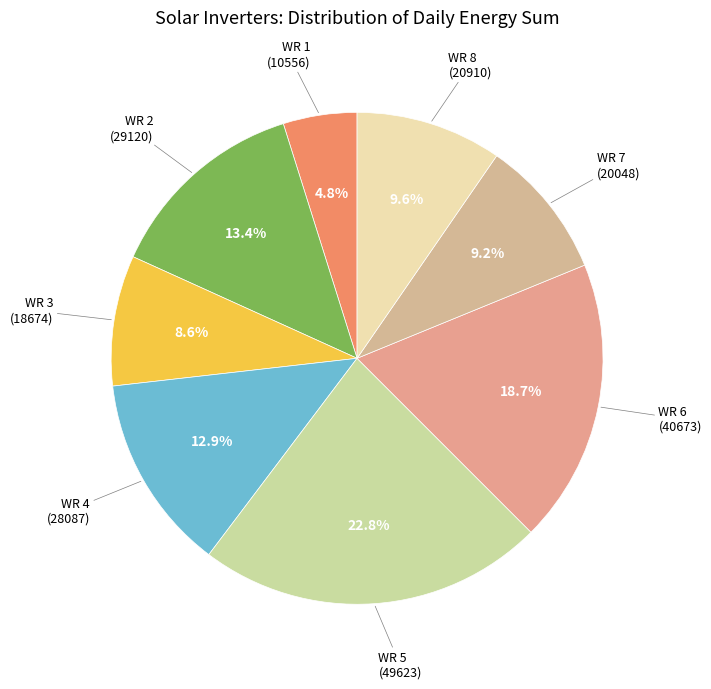

To the nearest percent, what portion does WR 1 represent?

5%